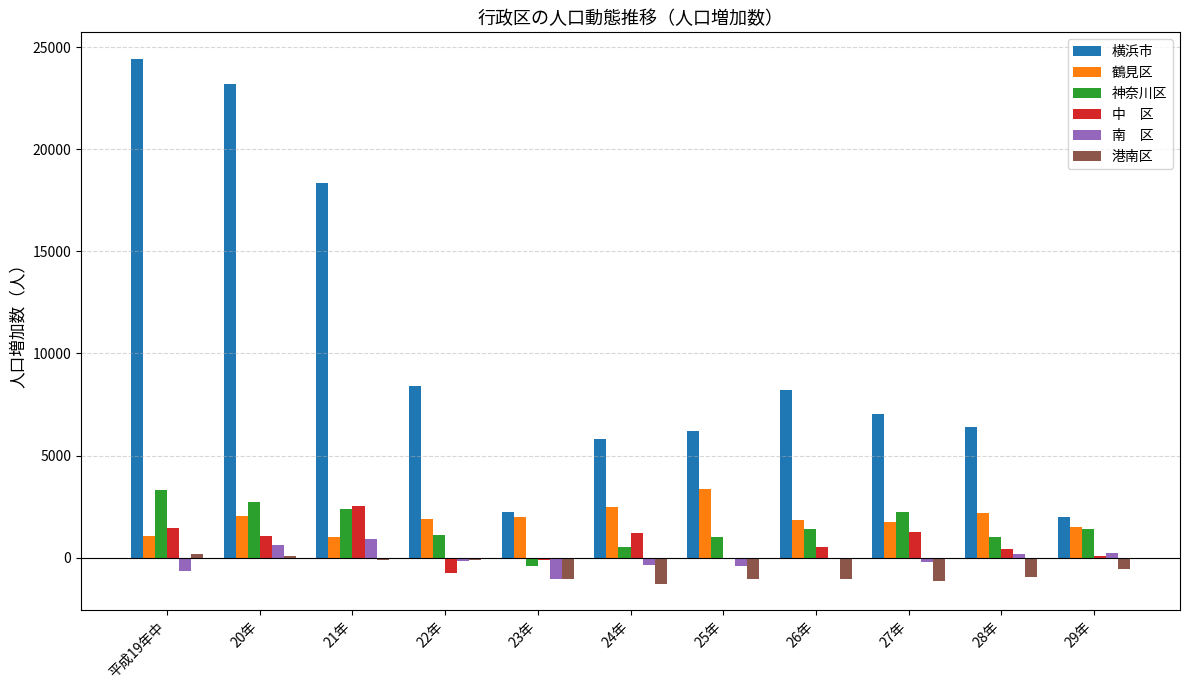

How many distinct data groups are displayed?

6